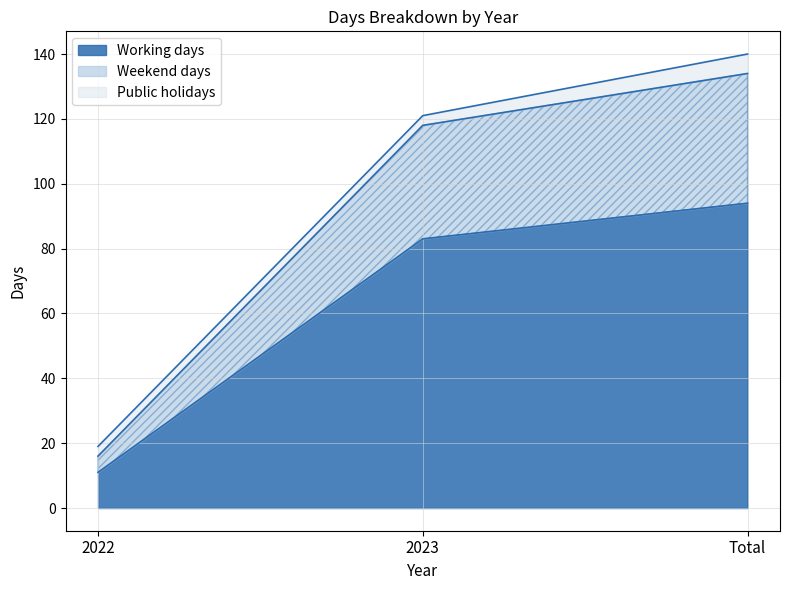

How many categories are shown in the chart?

3